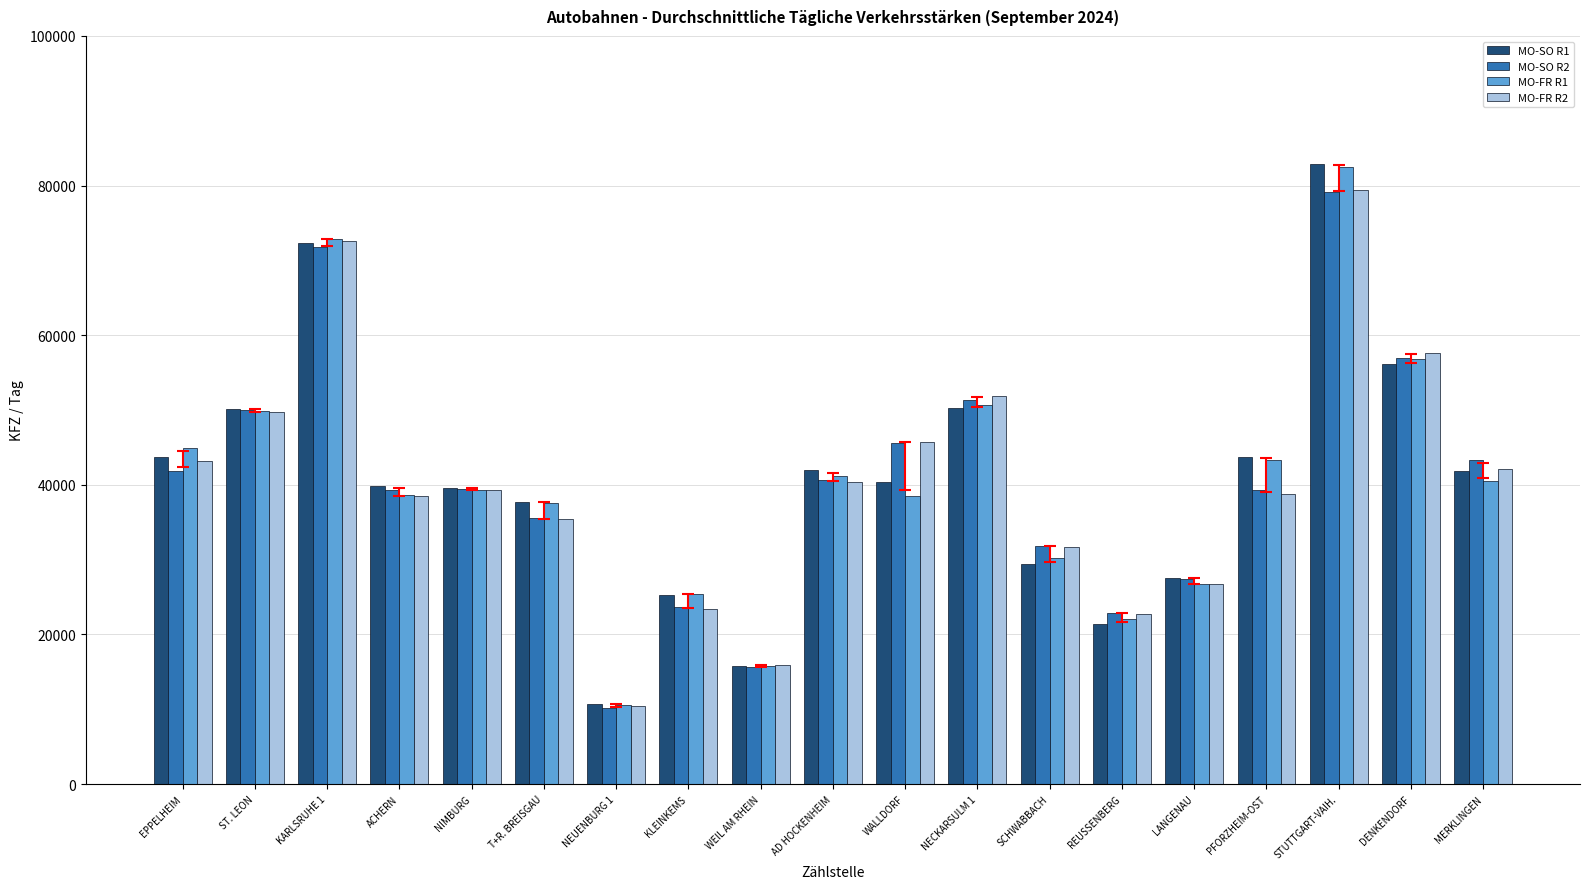

At which label does MO-FR R1 reach its minimum?

NEUENBURG 1